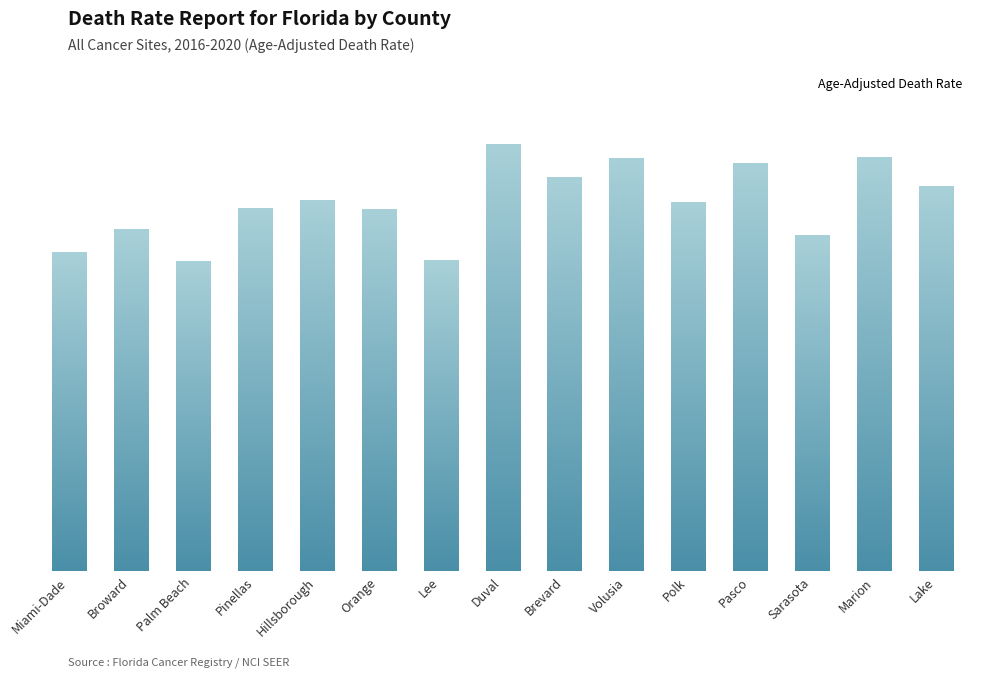

What is the difference between the second highest and minimum values?

41.0